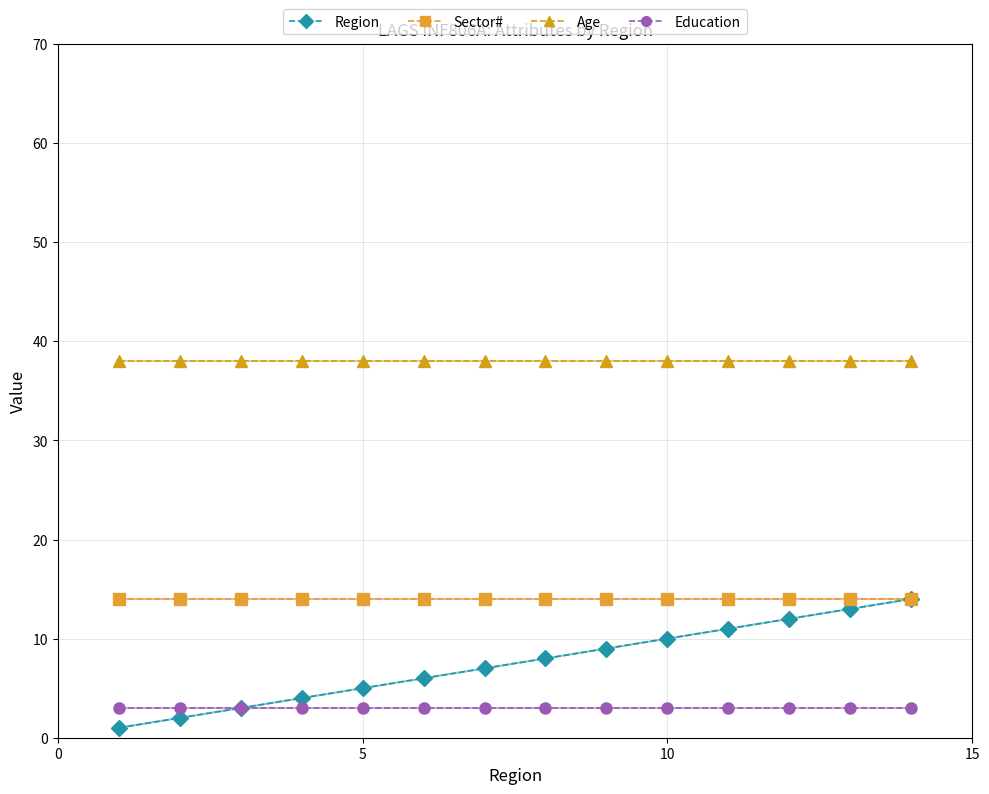

What is the greatest value displayed?

38